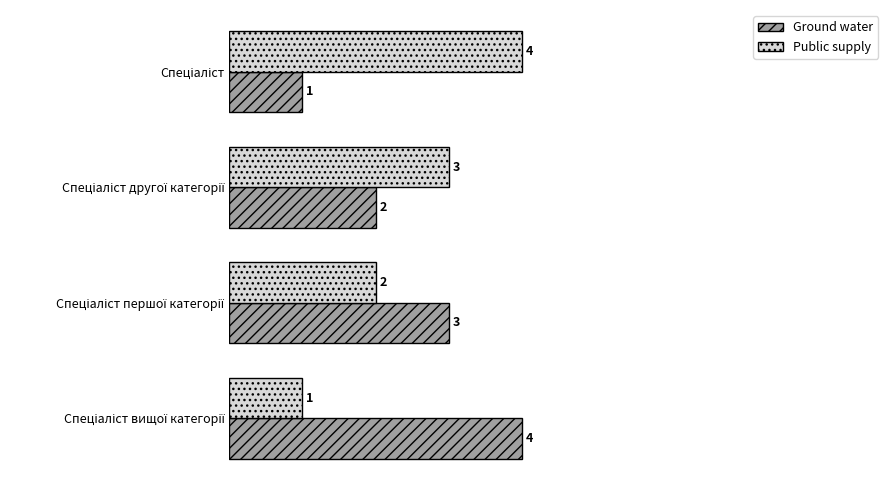

What is the maximum value for Public supply?

4